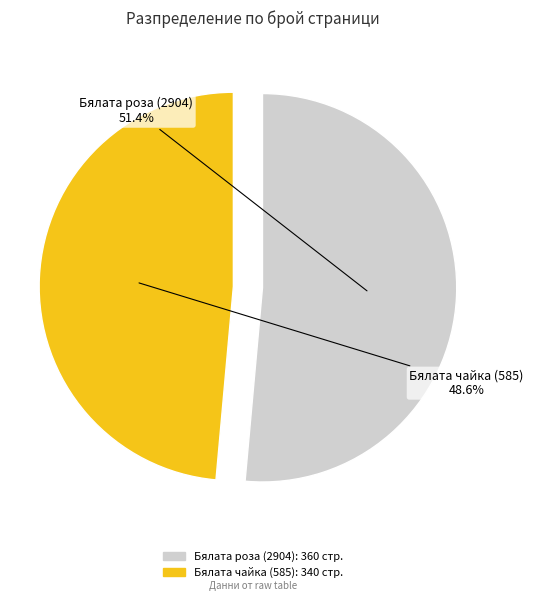

True or false: Бялата чайка (585) accounts for 49% of the total.

True